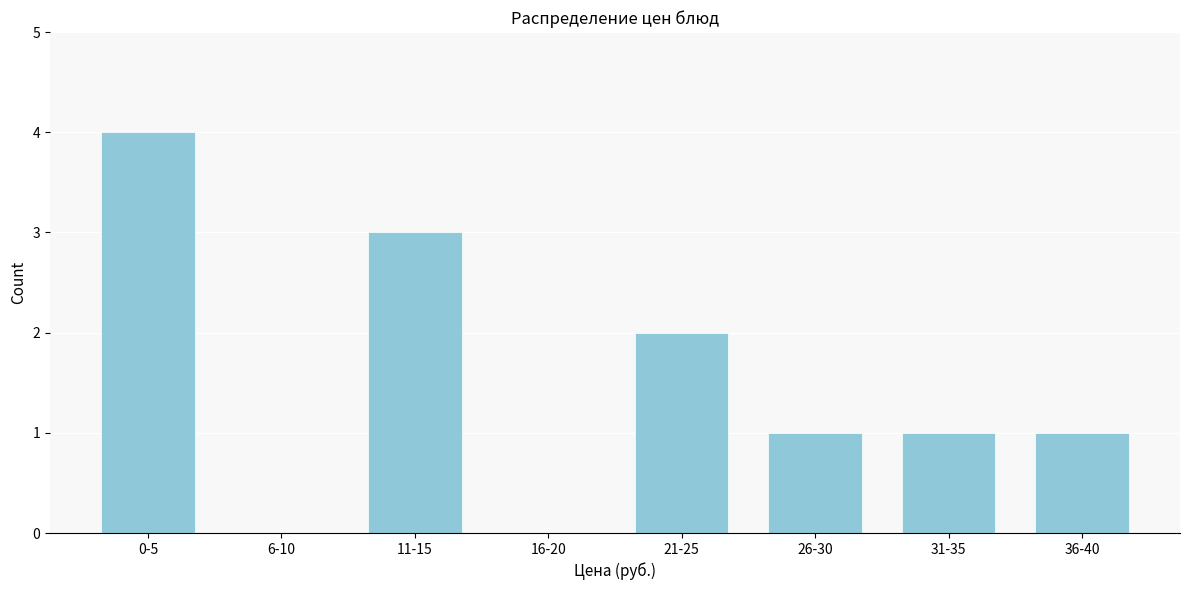

Reading left to right, what are all the values shown in this chart?

0-5=4	6-10=0	11-15=3	16-20=0	21-25=2	26-30=1	31-35=1	36-40=1